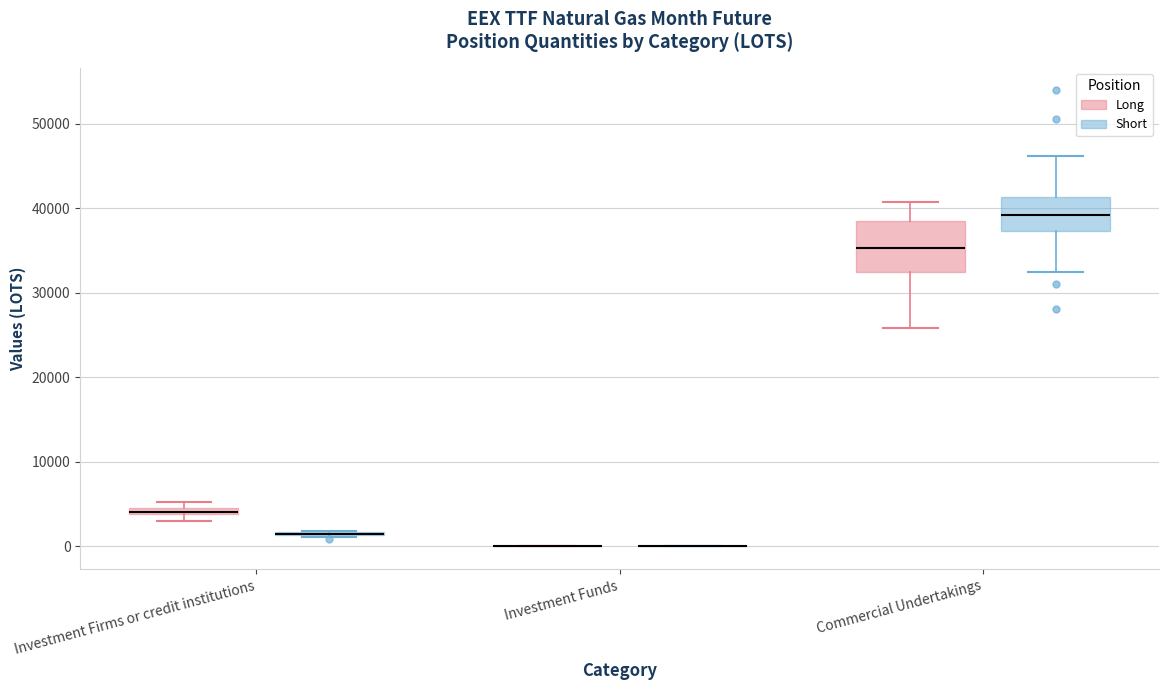

Comparing the boxes themselves (not the whiskers), which one is the tallest?

Commercial Undertakings (Long)